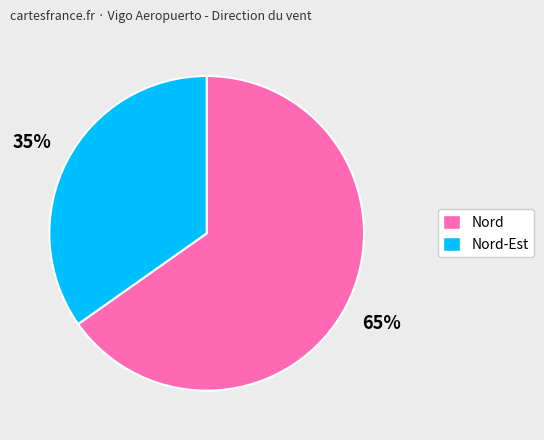

To the nearest percent, what is the difference between the largest and smallest slice percentages?

30%